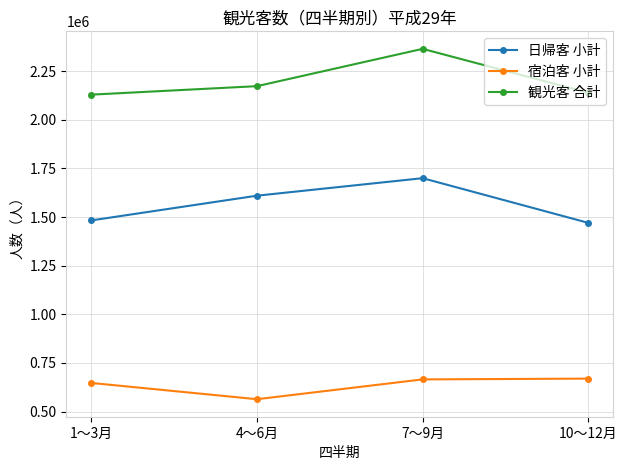

Count the number of data series in this chart.

3